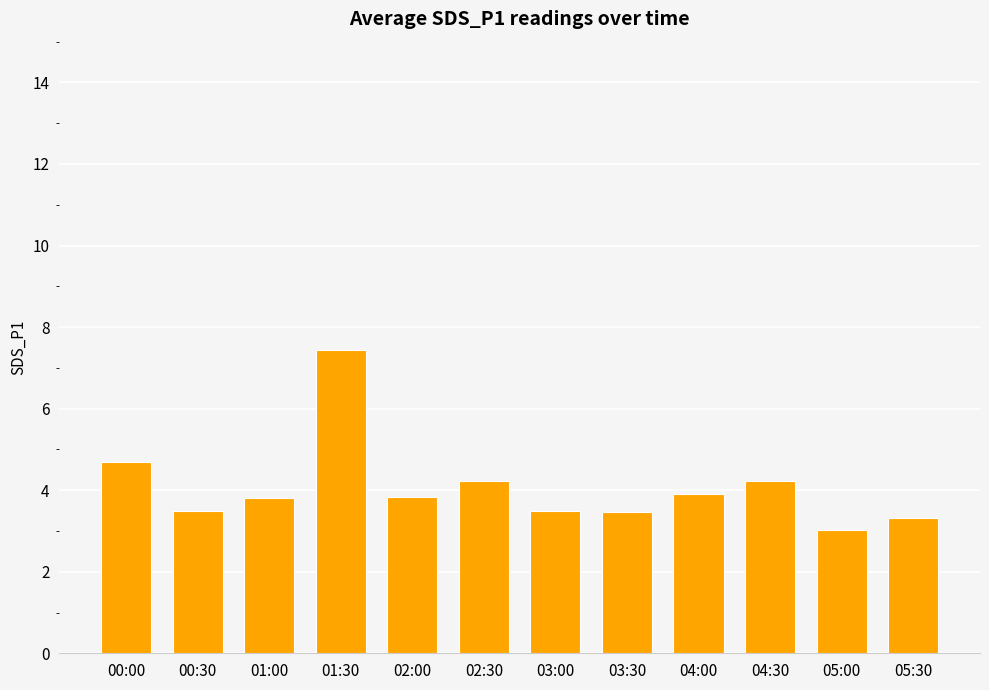

What is the minimum value shown in the chart?

3.0